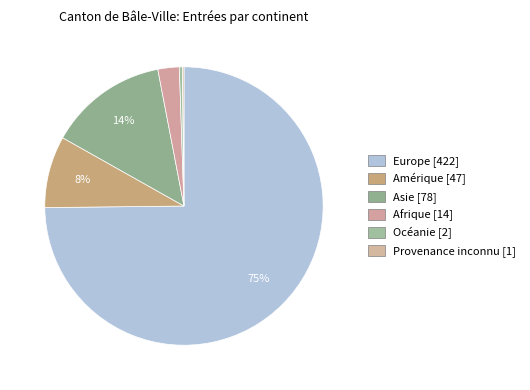

Does any single category account for the majority?

Yes